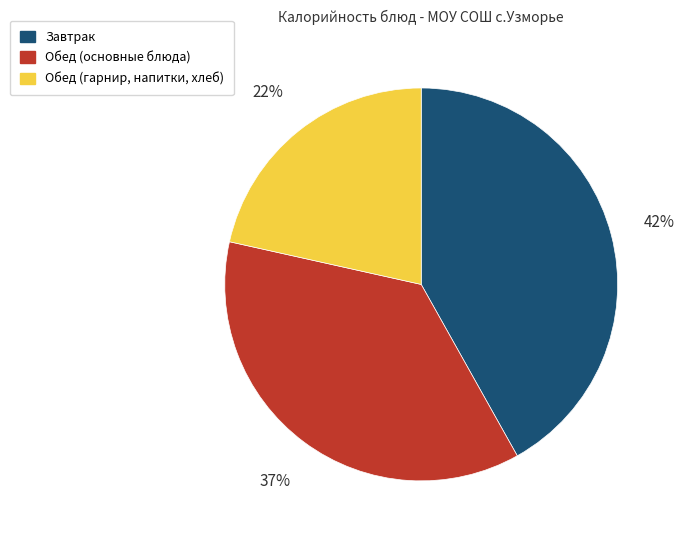

Is there a majority slice in this chart?

No